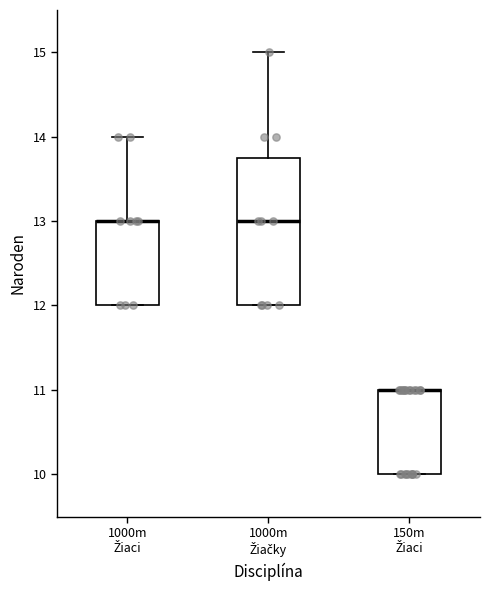

Reading left to right, transcribe this box plot: for each box, give where its median line is, the range the box spans, and where its two whiskers end, as read against the y-axis. The values are not printed on the chart, so give them approximately, as read against the axis.

1000m Žiaci: median 13.0 (drawn on the box's upper edge), box 12.0 to 13.0, whiskers 12.0 to 14.0
1000m Žiačky: median 13.0, box 12.0 to 13.8, whiskers 12.0 to 15.0
150m Žiaci: median 11.0 (drawn on the box's upper edge), box 10.0 to 11.0, whiskers 10.0 to 11.0